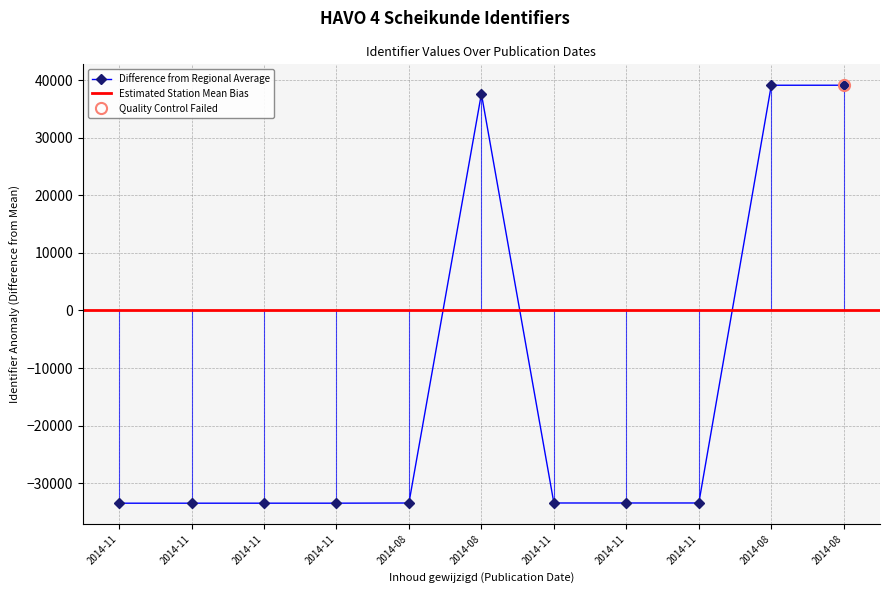

Does the chart display data point markers on the line(s)?

Yes